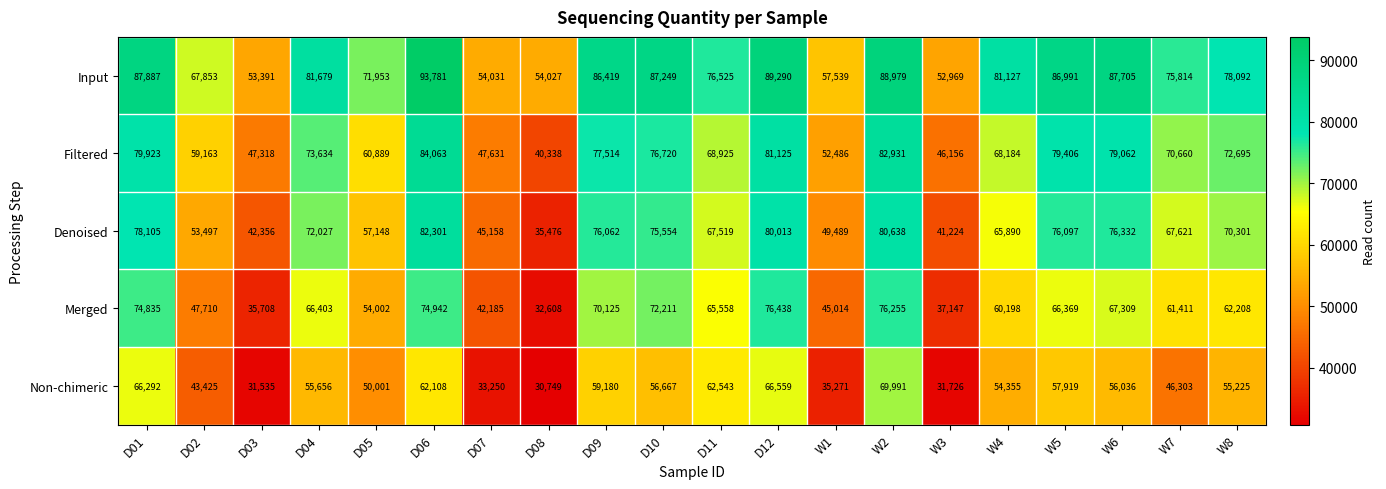

Is it true that Input equals 120218 at W5?

False